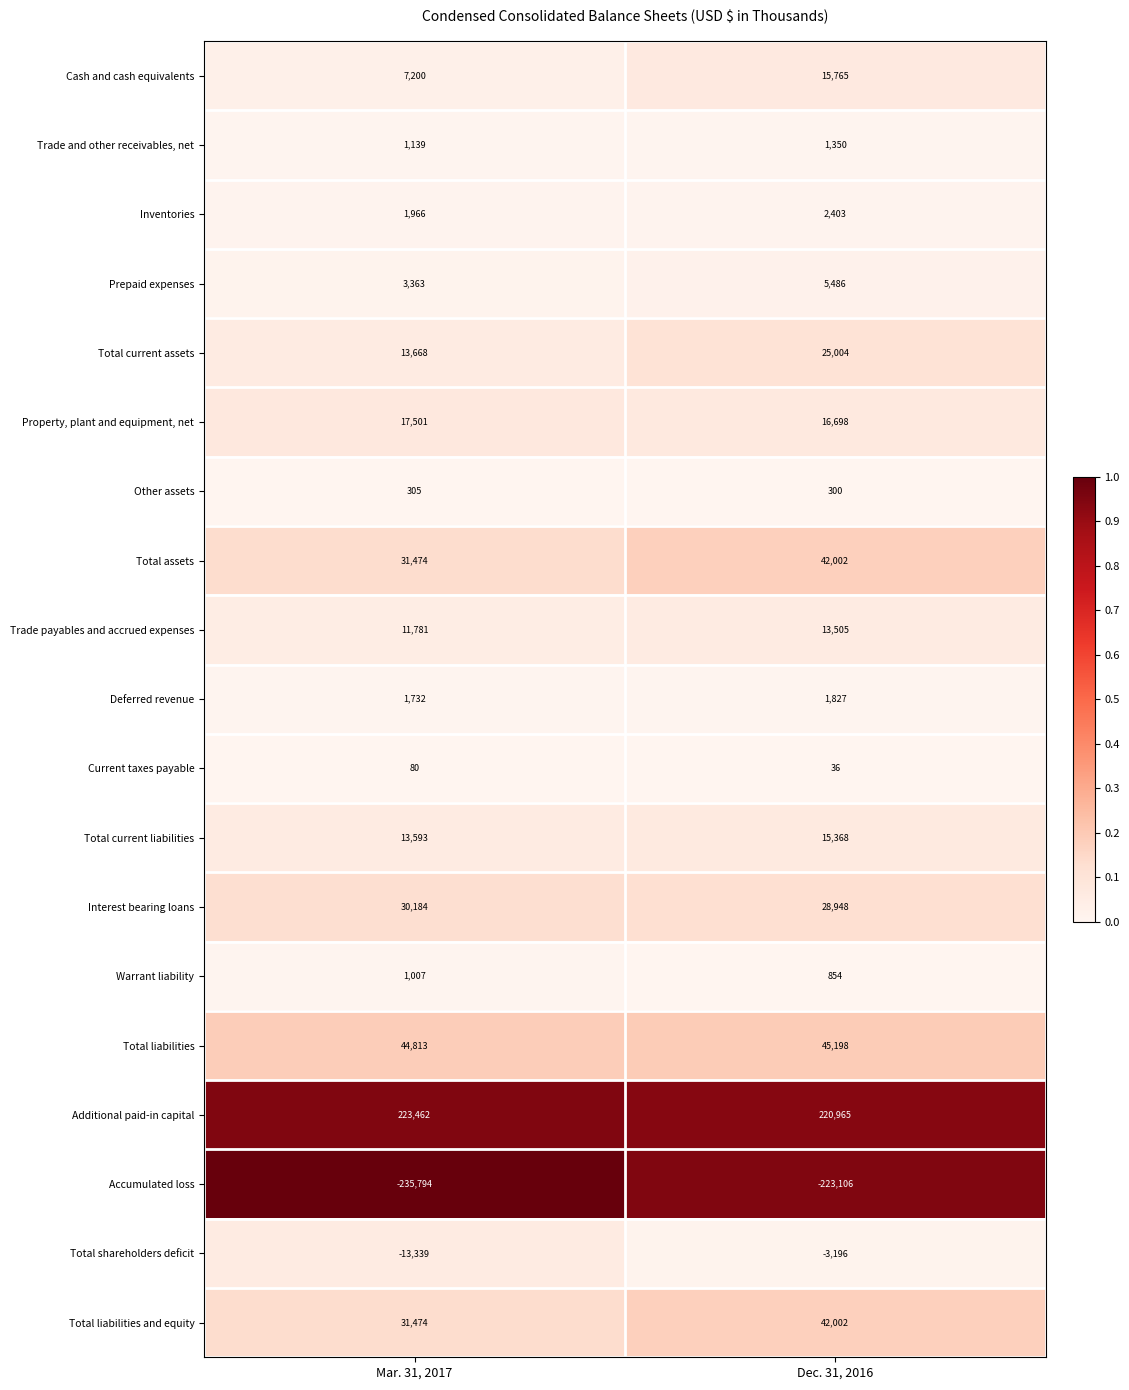

At which category does the chart reach its minimum across all series?

Mar. 31, 2017